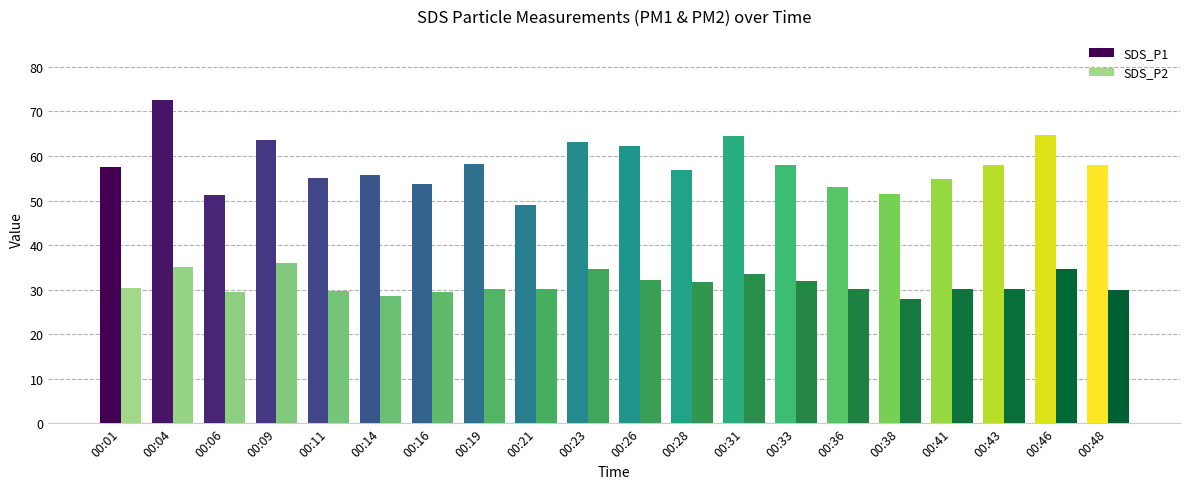

Is the value of SDS_P1 at 00:26 greater than the value of SDS_P2 at 00:48?

Yes